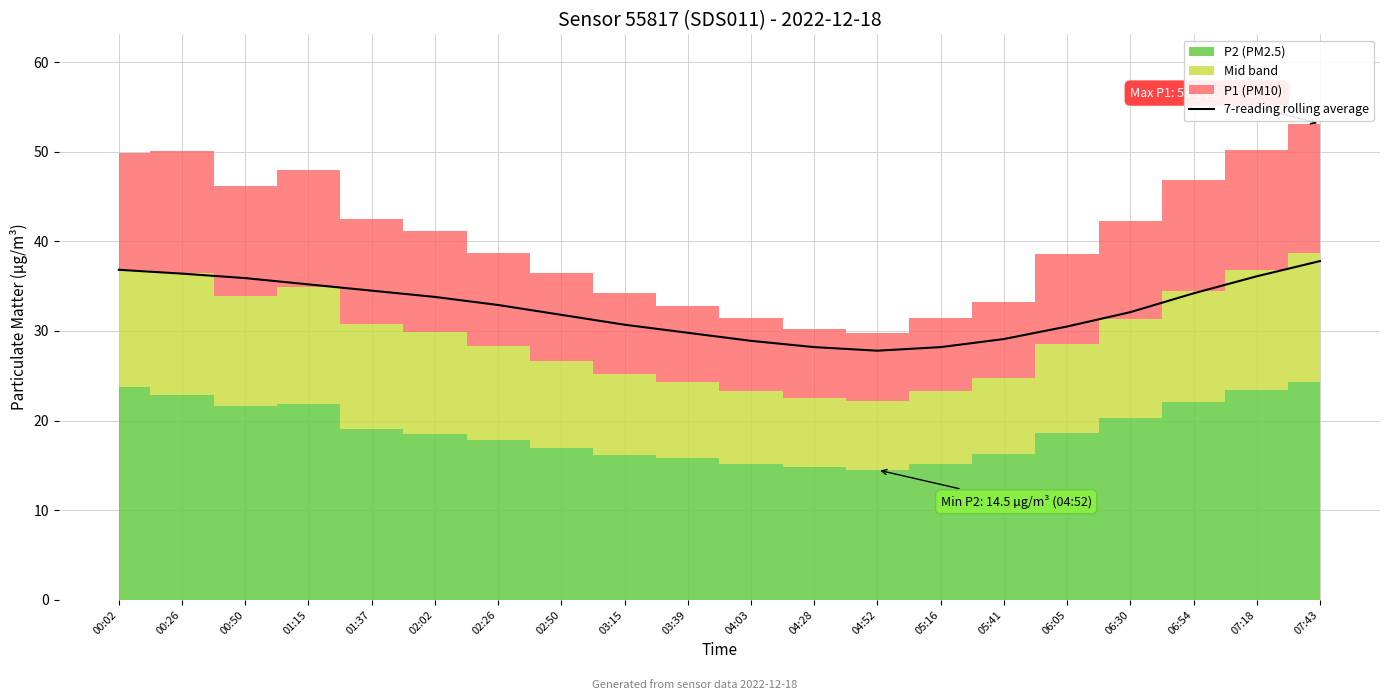

What is the difference between the values at 05:16 and 01:15?

7.0